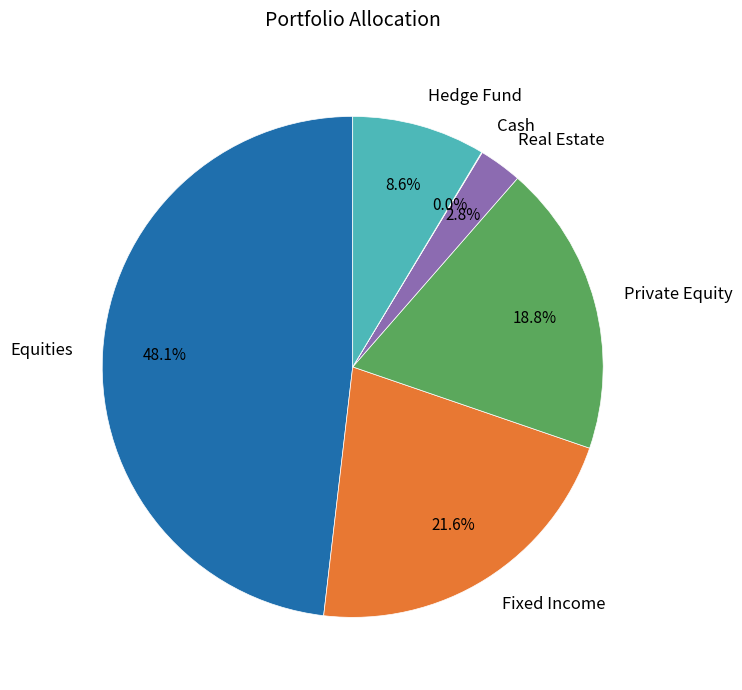

Does Private Equity represent more than half of the total?

No